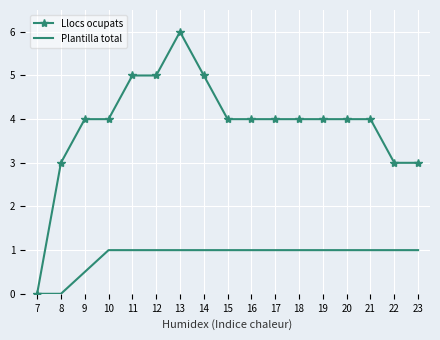

What is the difference between the maximum and second lowest values in the Llocs ocupats series?

3.0